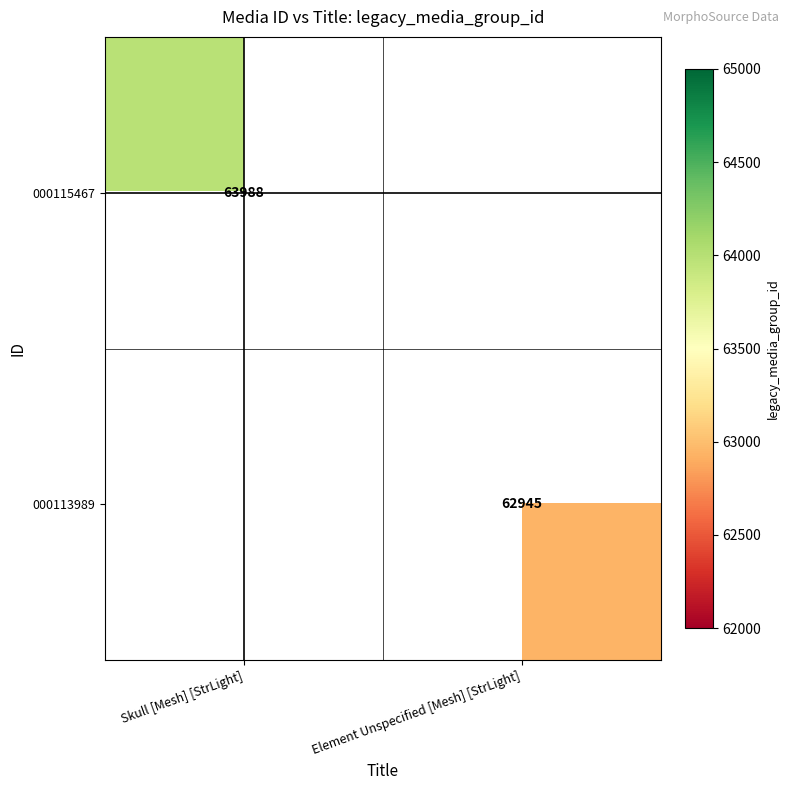

Is it true that 000113989 equals 106137.5 at Element Unspecified [Mesh] [StrLight]?

False